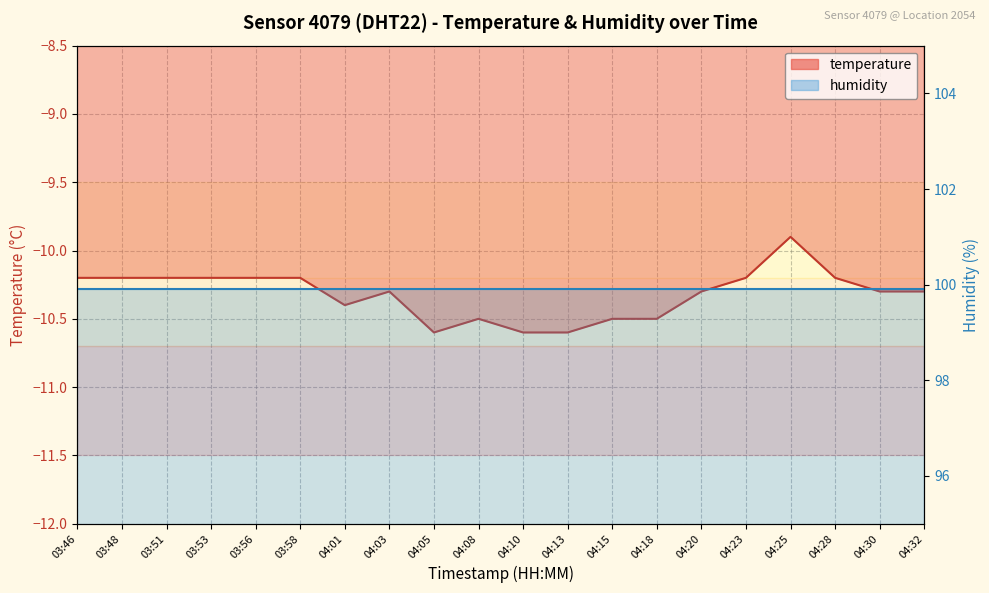

The chart shows a value of -10.2 at 03:56. True or false?

True